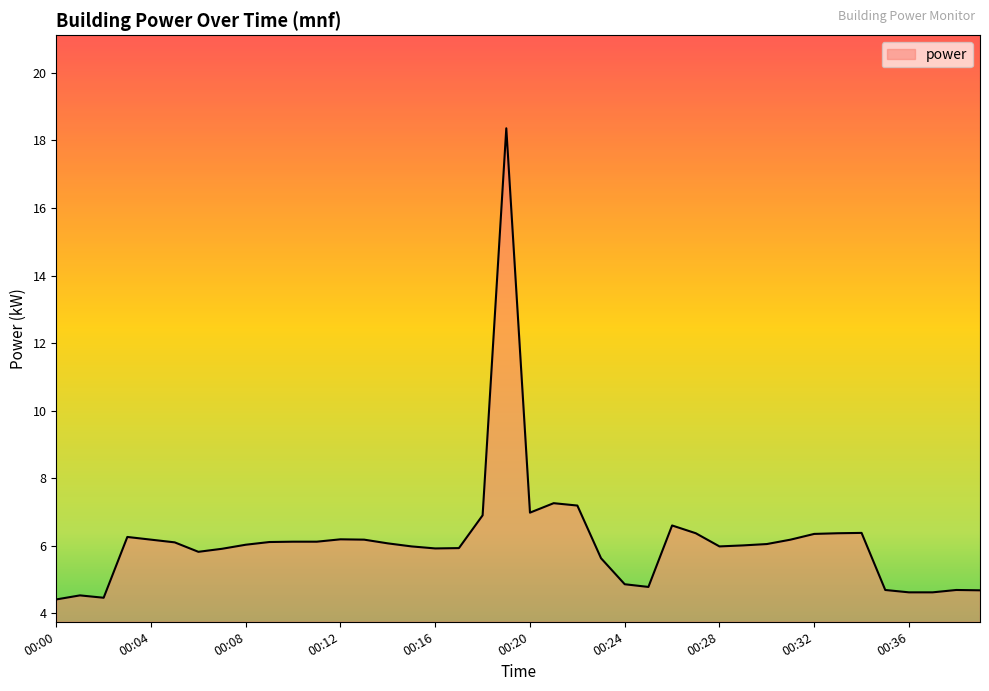

What is the minimum value shown in the chart?

4.4